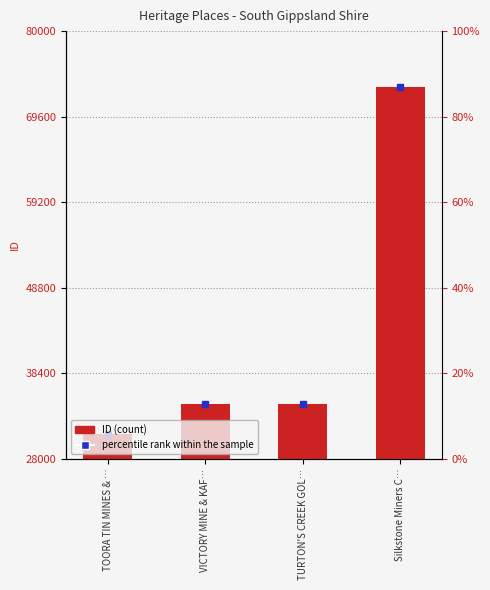

Where does the percentile rank within the sample series first go above 34702?

Silkstone Miners C…